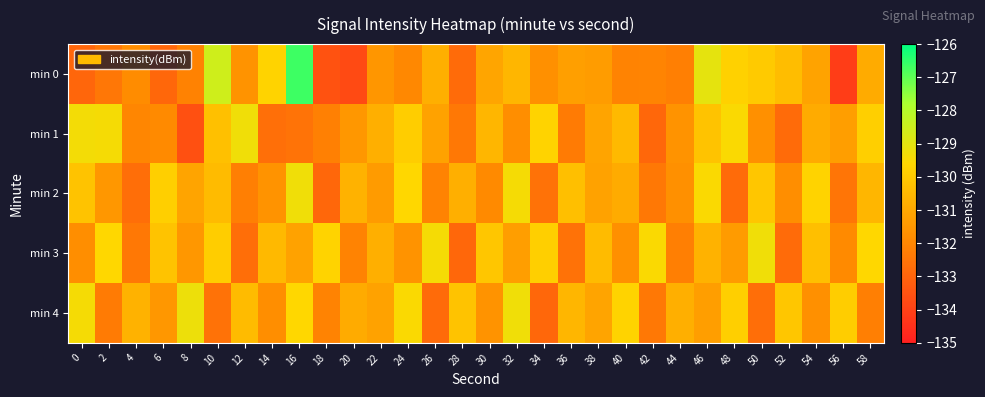

Reading right to left, extract all data points from this chart.

min 0: 58=-130.9	56=-134.1	54=-131.1	52=-130.4	50=-130.0	48=-129.8	46=-129.0	44=-132.2	42=-132.1	40=-132.1	38=-131.4	36=-131.2	34=-131.7	32=-130.6	30=-131.1	28=-132.8	26=-130.8	24=-132.0	22=-131.5	20=-133.7	18=-133.5	16=-126.7	14=-129.7	12=-131.6	10=-128.6	8=-132.2	6=-132.9	4=-131.8	2=-132.4	0=-132.9
min 1: 58=-129.8	56=-131.3	54=-130.9	52=-132.8	50=-131.7	48=-129.5	46=-130.2	44=-131.6	42=-132.9	40=-130.5	38=-131.1	36=-132.3	34=-129.7	32=-131.8	30=-130.6	28=-132.4	26=-131.2	24=-129.9	22=-130.8	20=-131.5	18=-132.2	16=-132.6	14=-132.7	12=-129.3	10=-130.3	8=-133.6	6=-131.9	4=-132.0	2=-129.4	0=-129.4
min 2: 58=-130.6	56=-132.5	54=-129.7	52=-131.8	50=-130.1	48=-132.8	46=-129.5	44=-131.7	42=-132.4	40=-130.9	38=-131.2	36=-130.3	34=-132.6	32=-129.4	30=-131.9	28=-130.8	26=-132.1	24=-129.6	22=-131.4	20=-130.7	18=-132.9	16=-129.3	14=-131.6	12=-132.2	10=-130.4	8=-131.1	6=-129.8	4=-132.7	2=-131.5	0=-130.2
min 3: 58=-129.6	56=-131.9	54=-130.3	52=-132.8	50=-129.3	48=-131.4	46=-130.7	44=-132.2	42=-129.5	40=-131.7	38=-130.4	36=-132.6	34=-129.8	32=-131.3	30=-130.1	28=-132.9	26=-129.4	24=-131.6	22=-130.8	20=-132.1	18=-129.7	16=-131.2	14=-130.5	12=-132.7	10=-129.9	8=-131.5	6=-130.2	4=-132.4	2=-129.6	0=-131.8
min 4: 58=-132.2	56=-129.9	54=-131.7	52=-130.1	50=-132.7	48=-129.8	46=-131.3	44=-130.8	42=-132.4	40=-129.7	38=-131.1	36=-130.6	34=-132.9	32=-129.3	30=-131.6	28=-130.2	26=-132.8	24=-129.5	22=-131.2	20=-130.9	18=-132.1	16=-129.6	14=-131.8	12=-130.4	10=-132.6	8=-129.2	6=-131.5	4=-130.7	2=-132.3	0=-129.4